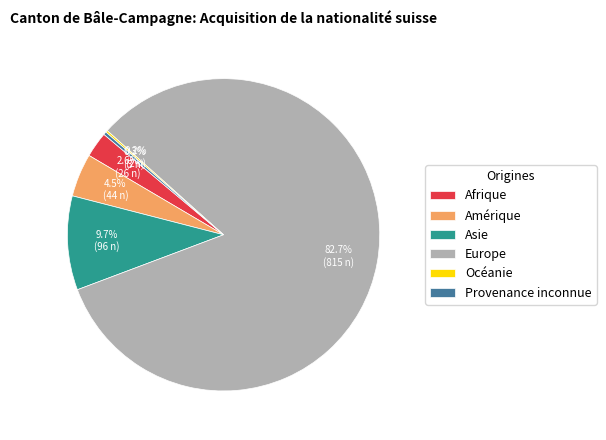

Does Provenance inconnue account for over 50% of the chart?

No